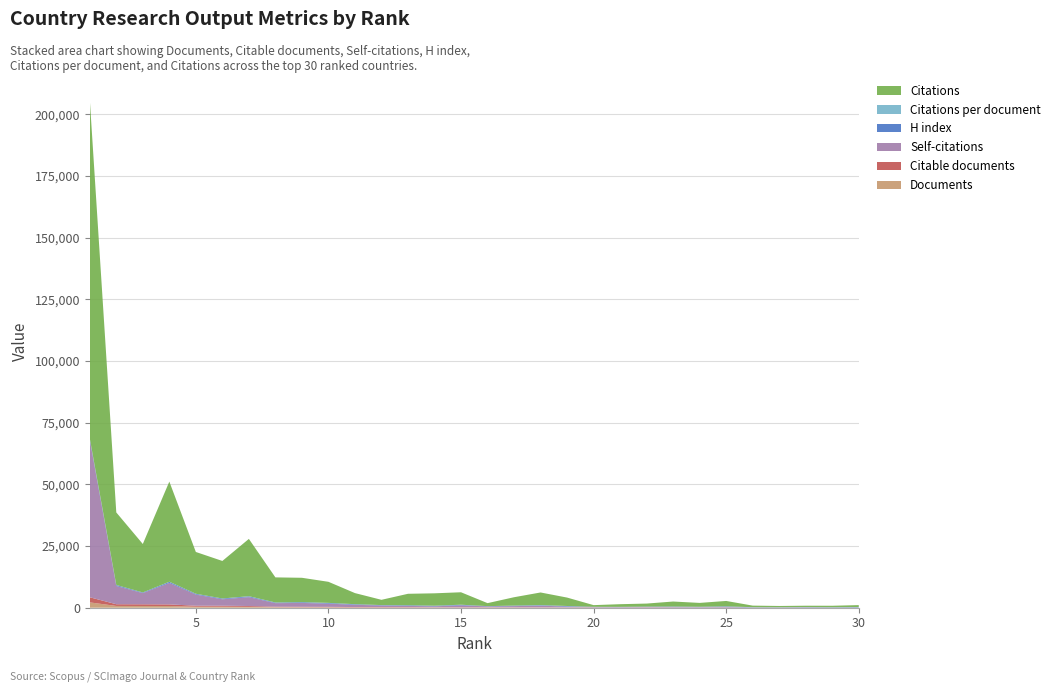

Reading right to left, transcribe all the data shown in this chart.

Documents: 30=17	29=18	28=19	27=22	26=23	25=31	24=42	23=44	22=48	21=62	20=64	19=66	18=91	17=93	16=99	15=101	14=101	13=123	12=133	11=142	10=183	9=195	8=210	7=357	6=409	5=412	4=696	3=705	2=720	1=2162
Citable documents: 30=17	29=18	28=19	27=22	26=23	25=30	24=41	23=43	22=48	21=35	20=62	19=63	18=89	17=90	16=96	15=99	14=96	13=119	12=132	11=130	10=176	9=186	8=208	7=336	6=396	5=398	4=655	3=690	2=697	1=2076
Self-citations: 30=50	29=20	28=105	27=41	26=45	25=250	24=145	23=183	22=213	21=133	20=121	19=317	18=652	17=468	16=319	15=773	14=364	13=493	12=646	11=913	10=1302	9=1562	8=1438	7=3591	6=2617	5=4526	4=8712	3=4536	2=7404	1=63787
H index: 30=148	29=118	28=99	27=89	26=100	25=189	24=125	23=165	22=118	21=110	20=114	19=206	18=180	17=178	16=116	15=195	14=208	13=232	12=144	11=221	10=259	9=282	8=221	7=325	6=285	5=288	4=412	3=229	2=361	1=565
Citations per document: 30=46	29=32	28=28	27=23	26=27	25=70	24=37	23=46	22=25	21=17	20=10	19=51	18=56	17=36	16=12	15=49	14=49	13=37	12=16	11=31	10=46	9=50	8=48	7=65	6=37	5=41	4=58	3=27	2=40	1=63
Citations: 30=782	29=592	28=543	27=516	26=633	25=2176	24=1564	23=2029	22=1233	21=1075	20=680	19=3413	18=5114	17=3390	16=1217	15=5049	14=5023	13=4644	12=2134	11=4495	10=8540	9=9860	8=10174	7=23227	6=15213	5=16936	4=40595	3=19649	2=29403	1=137397